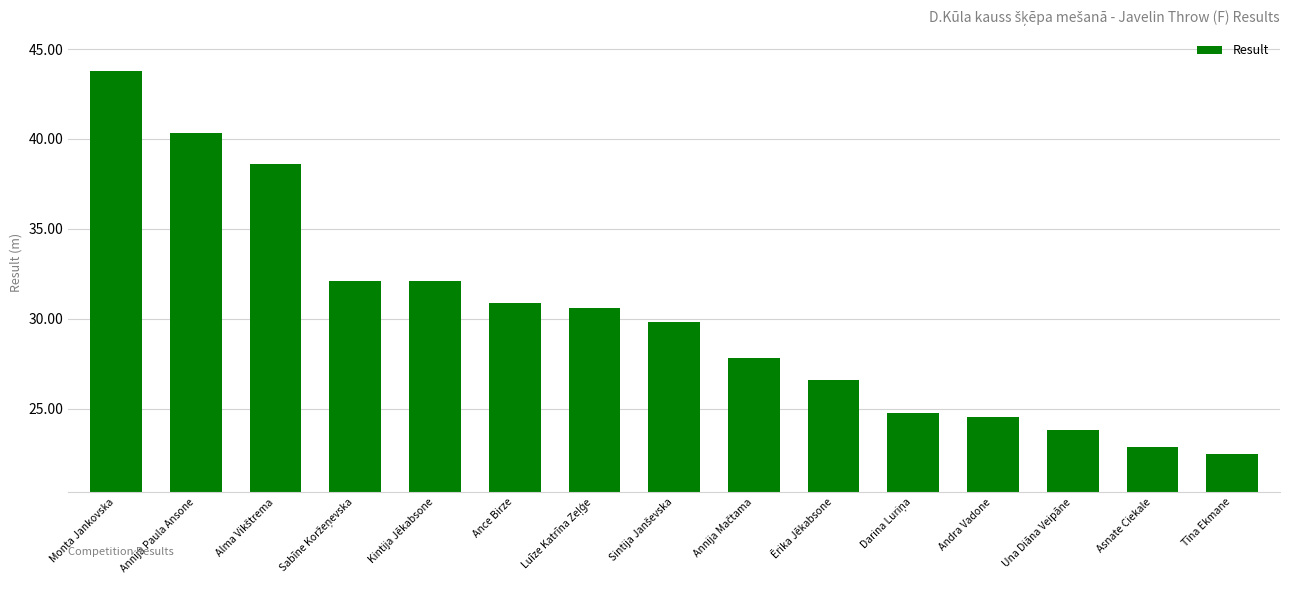

Reading left to right, extract all data points from this chart.

43.8	40.3	38.6	32.1	32.1	30.9	30.6	29.9	27.8	26.6	24.8	24.6	23.8	22.9	22.5